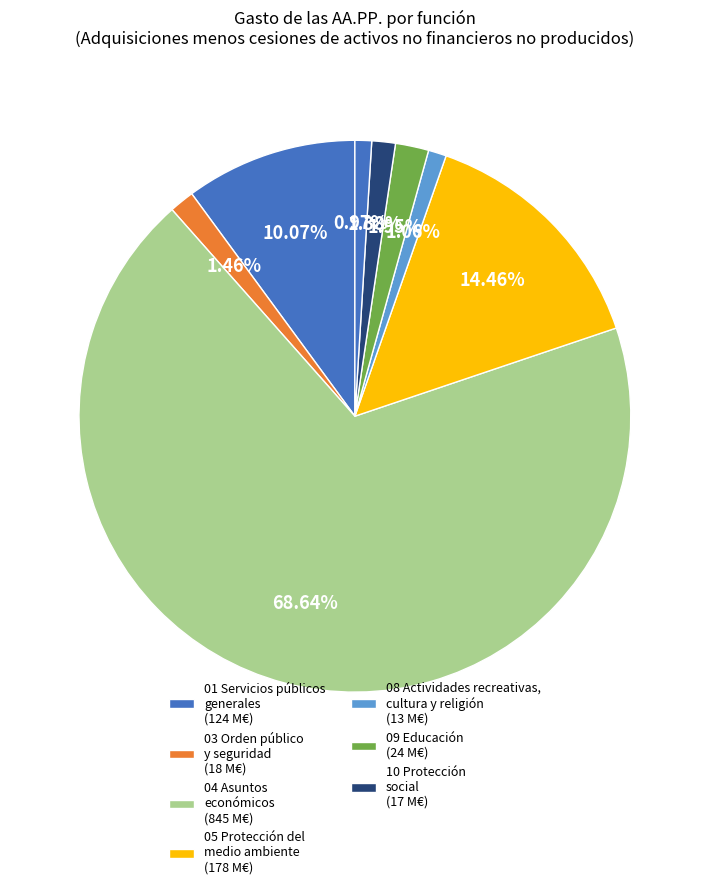

Count the number of slices in the pie.

8